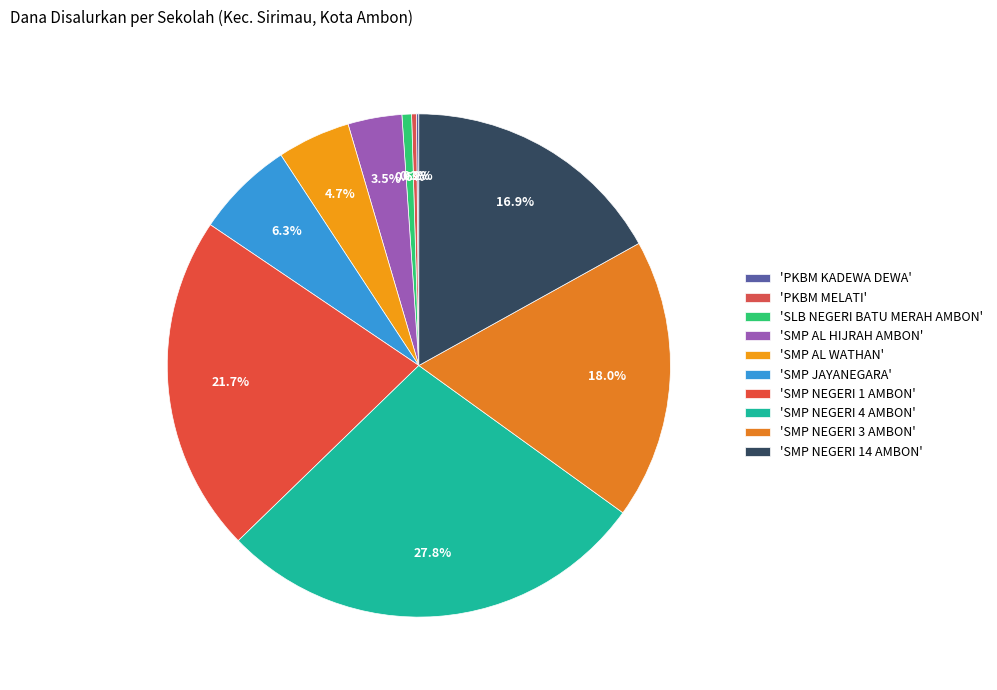

Which category has the smallest portion of the pie?

PKBM KADEWA DEWA